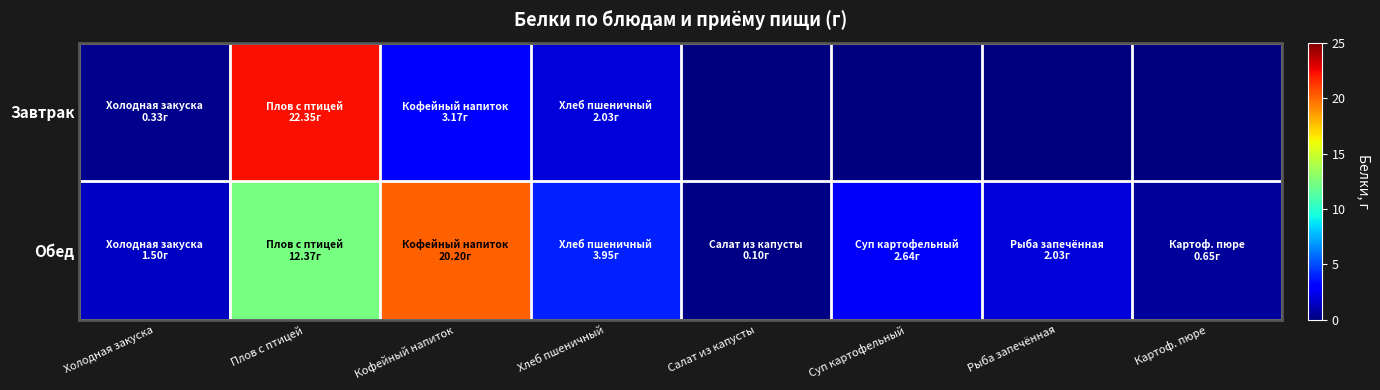

Which has a higher value, Кофейный напиток or Суп картофельный?

Кофейный напиток